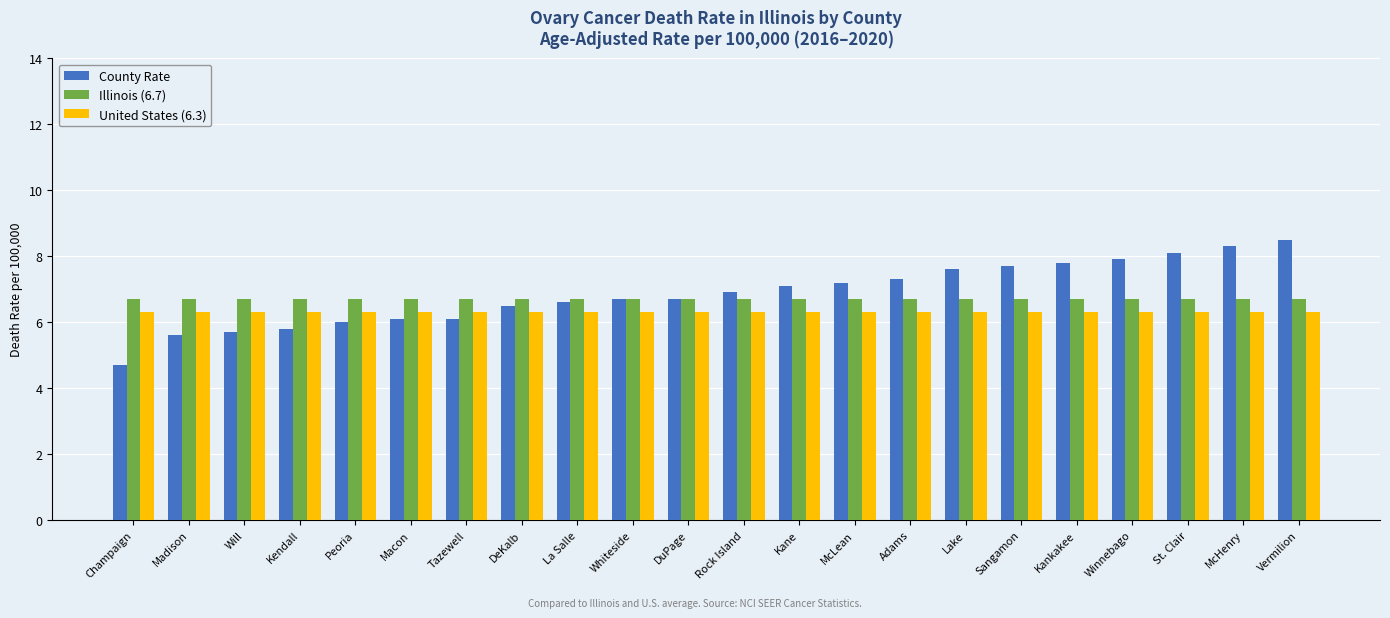

Reading left to right, list all the values displayed in this chart.

County Rate: Champaign=4.7	Madison=5.6	Will=5.7	Kendall=5.8	Peoria=6.0	Macon=6.1	Tazewell=6.1	DeKalb=6.5	La Salle=6.6	Whiteside=6.7	DuPage=6.7	Rock Island=6.9	Kane=7.1	McLean=7.2	Adams=7.3	Lake=7.6	Sangamon=7.7	Kankakee=7.8	Winnebago=7.9	St. Clair=8.1	McHenry=8.3	Vermilion=8.5
Illinois (6.7): Champaign=6.7	Madison=6.7	Will=6.7	Kendall=6.7	Peoria=6.7	Macon=6.7	Tazewell=6.7	DeKalb=6.7	La Salle=6.7	Whiteside=6.7	DuPage=6.7	Rock Island=6.7	Kane=6.7	McLean=6.7	Adams=6.7	Lake=6.7	Sangamon=6.7	Kankakee=6.7	Winnebago=6.7	St. Clair=6.7	McHenry=6.7	Vermilion=6.7
United States (6.3): Champaign=6.3	Madison=6.3	Will=6.3	Kendall=6.3	Peoria=6.3	Macon=6.3	Tazewell=6.3	DeKalb=6.3	La Salle=6.3	Whiteside=6.3	DuPage=6.3	Rock Island=6.3	Kane=6.3	McLean=6.3	Adams=6.3	Lake=6.3	Sangamon=6.3	Kankakee=6.3	Winnebago=6.3	St. Clair=6.3	McHenry=6.3	Vermilion=6.3